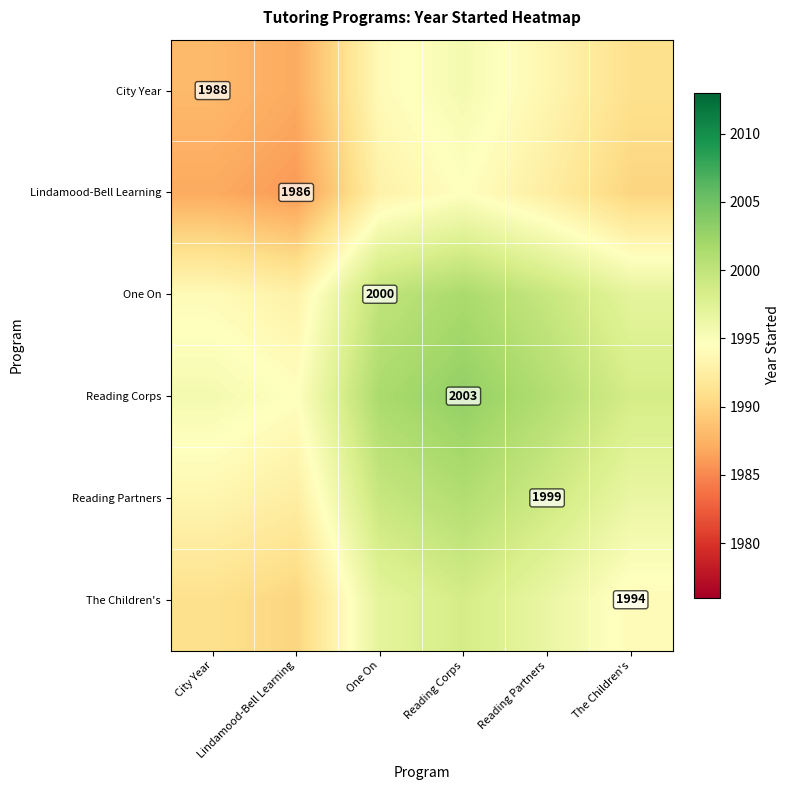

The value of One On at One On is 948.0. True or false?

False